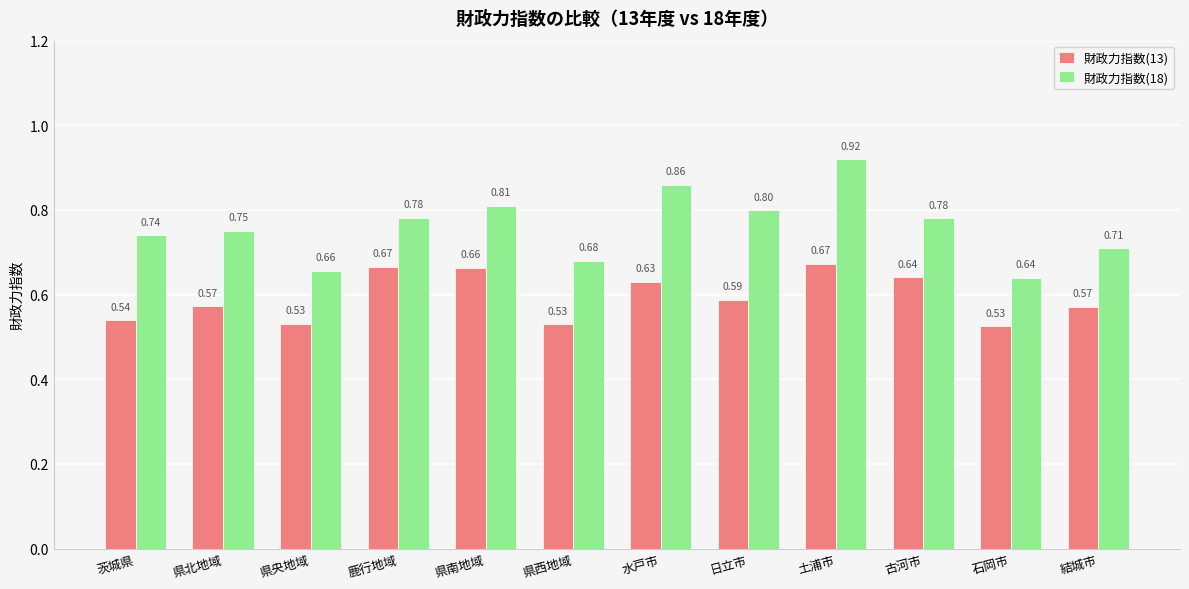

Which series has the largest range (max minus min)?

財政力指数(18)